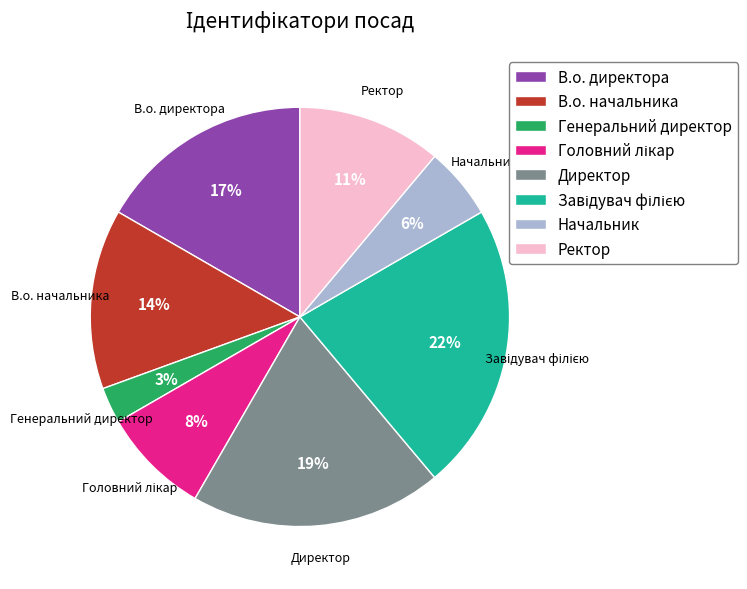

To the nearest percent, what portion does Начальник represent?

6%